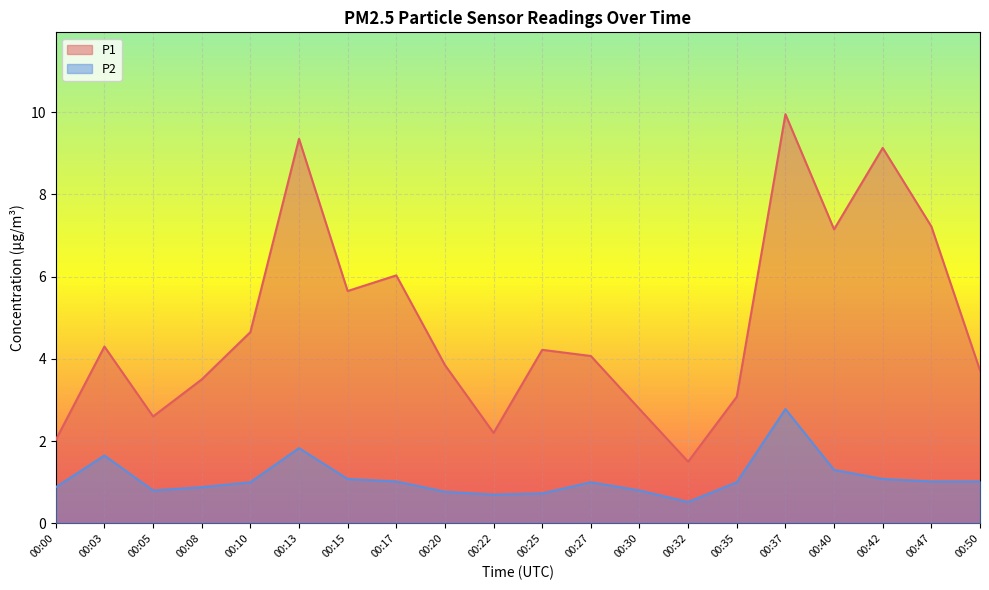

How many distinct data groups are displayed?

2